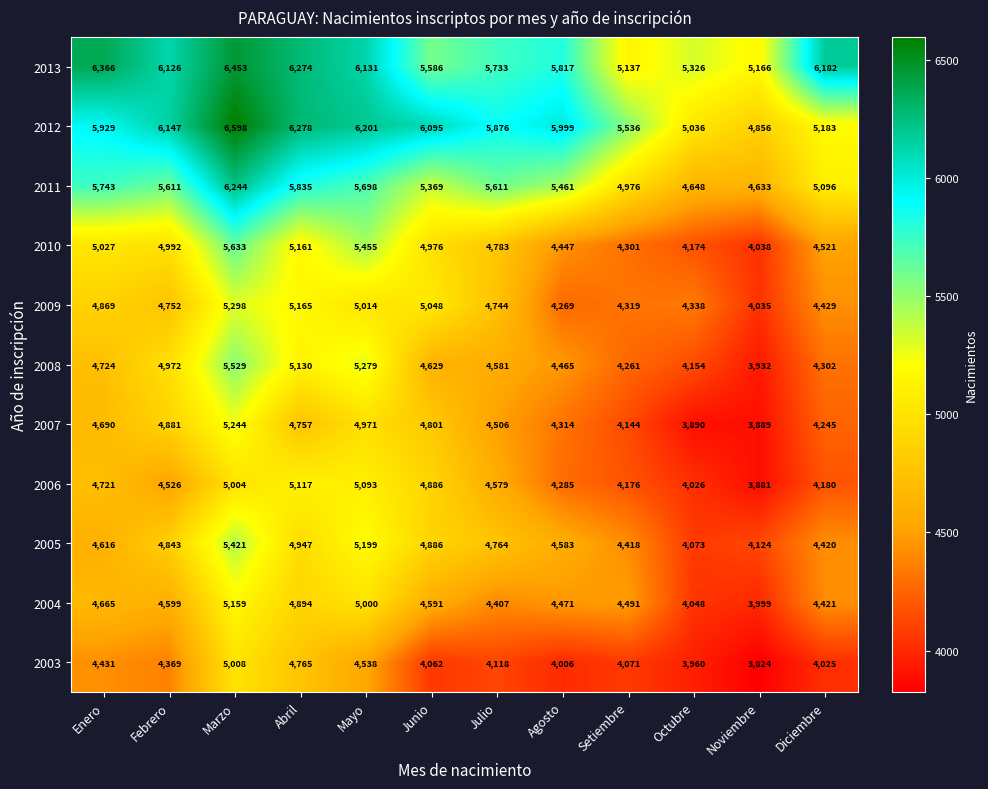

Which series has the largest range (max minus min)?

2012